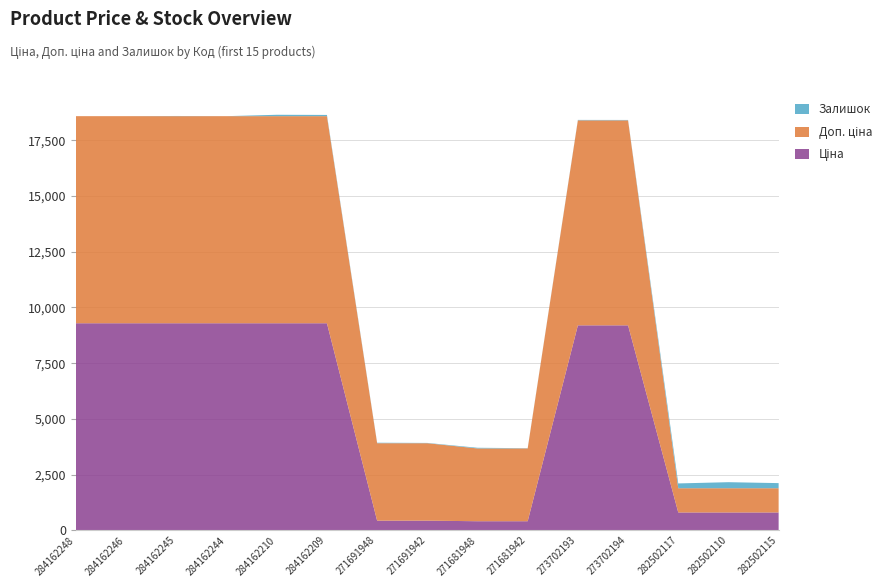

Reading left to right, what are all the values shown in this chart?

Ціна: 9290.5	9290.5	9290.5	9290.5	9290.5	9290.5	434.3	434.3	408.2	408.2	9196.3	9196.3	802.1	802.1	802.1
Доп. ціна: 9290.5	9290.5	9290.5	9290.5	9290.5	9290.5	3474.1	3474.1	3265.8	3265.8	9196.3	9196.3	1087.0	1087.0	1087.0
Залишок: 0.0	0.0	8.0	0.0	62.0	55.0	22.0	13.0	30.0	10.0	20.0	18.0	215.0	271.0	229.0